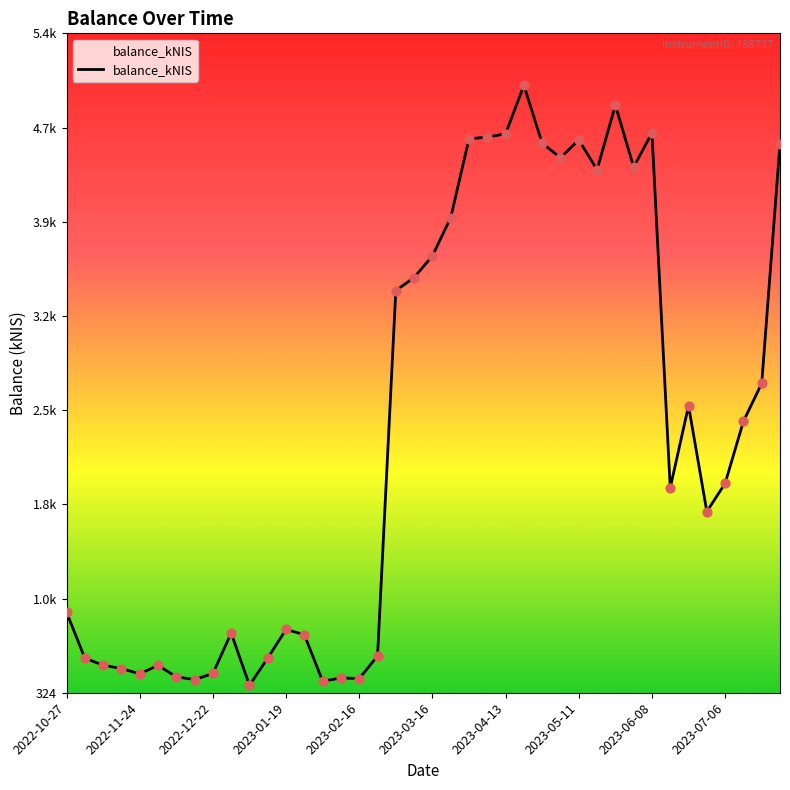

Does the chart have visible grid lines?

No